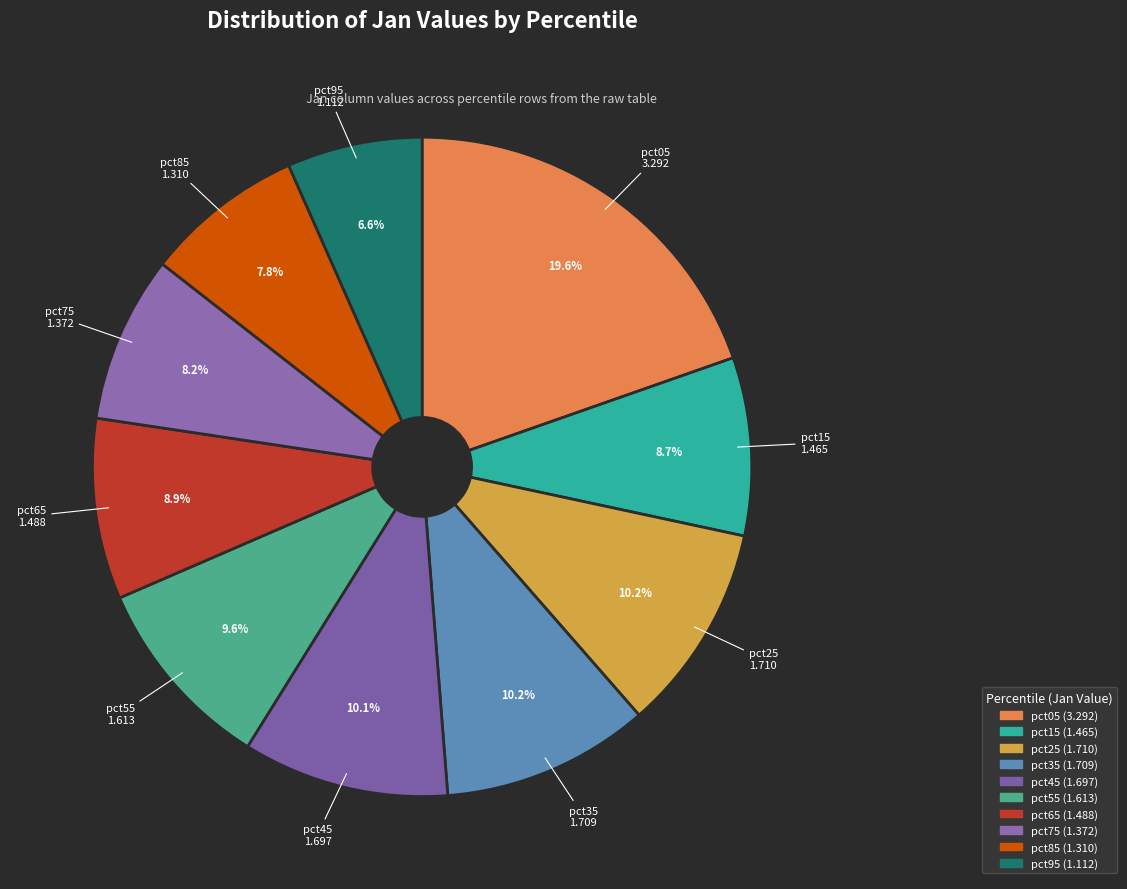

What percentage is NOT represented by pct75?

91.8%